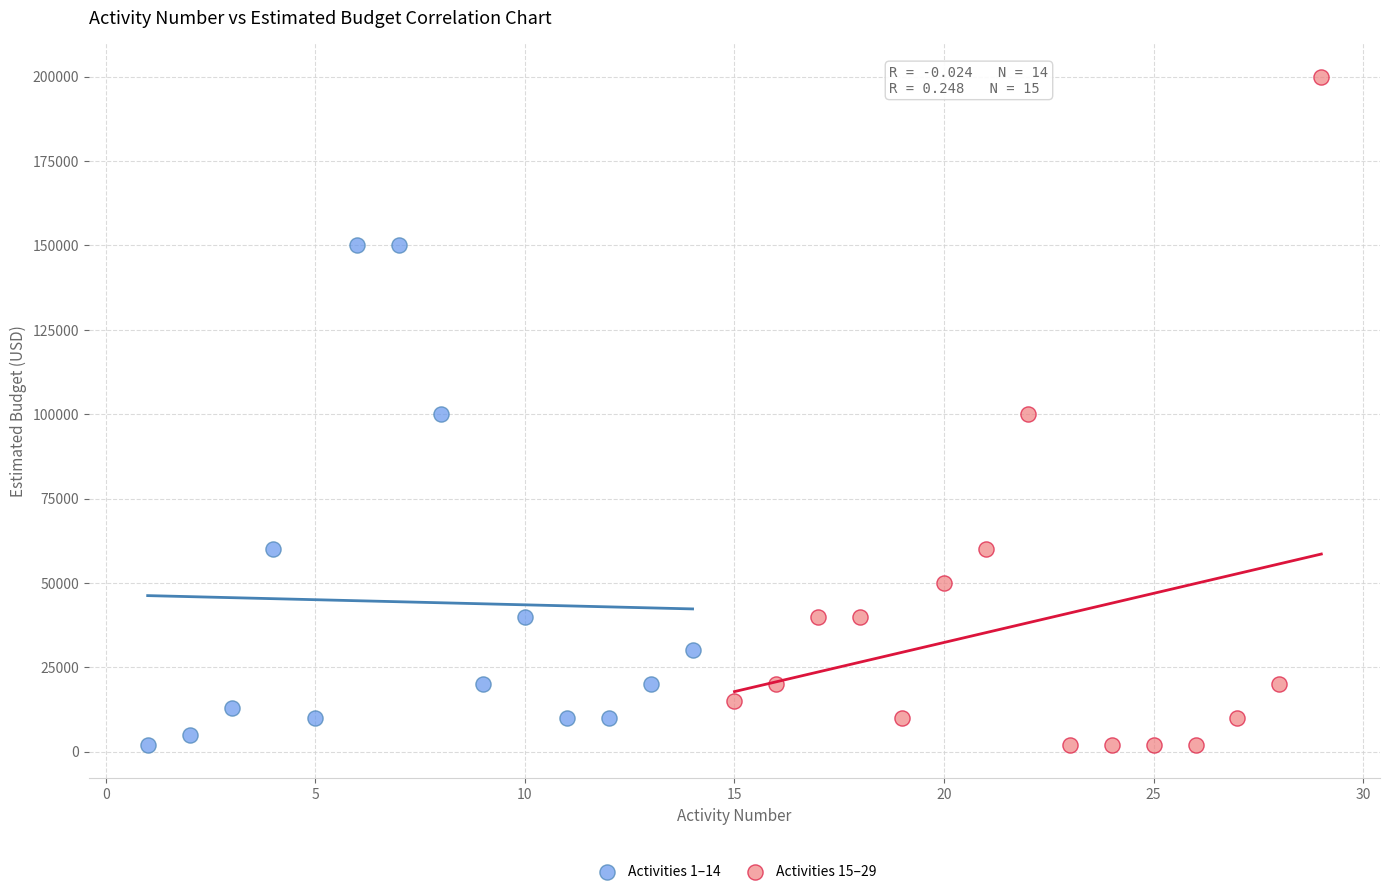

Which series reaches the maximum Y coordinate?

Activities 15–29